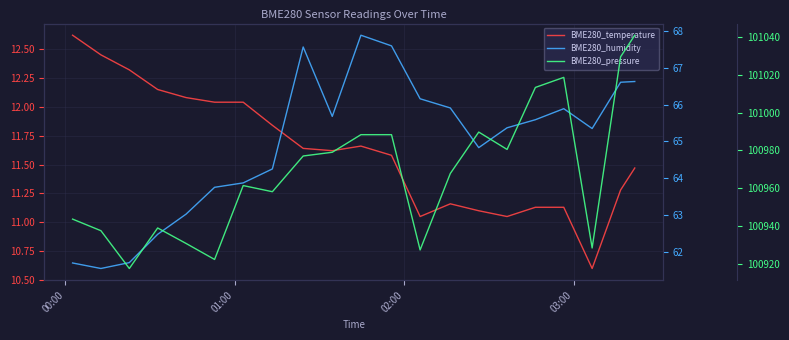

List the series in order of their peak value, lowest first.

BME280_temperature, BME280_humidity, BME280_pressure